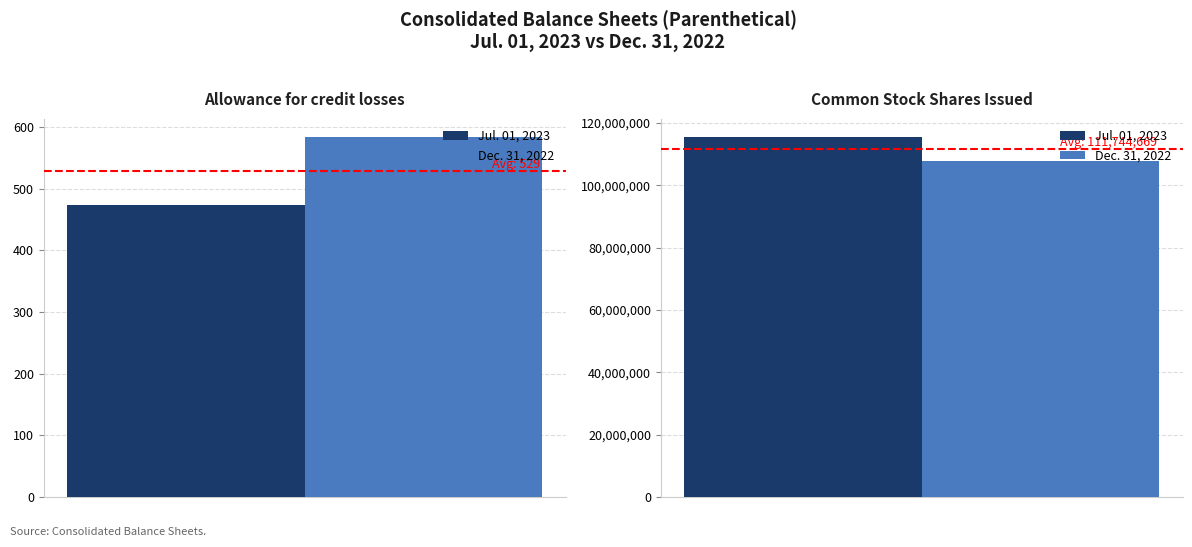

How many bars are there in each group?

2